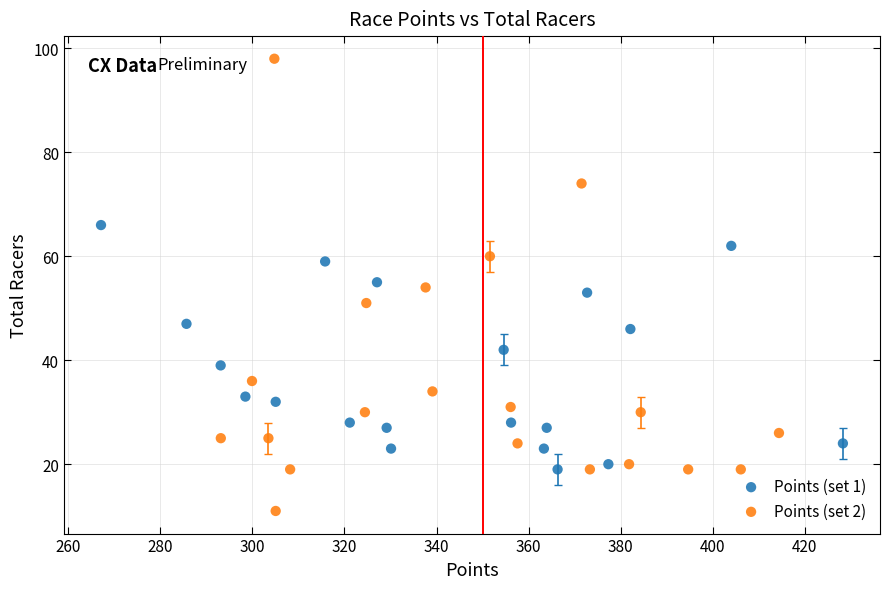

Which series has the largest Y range (max minus min)?

Points (set 2)